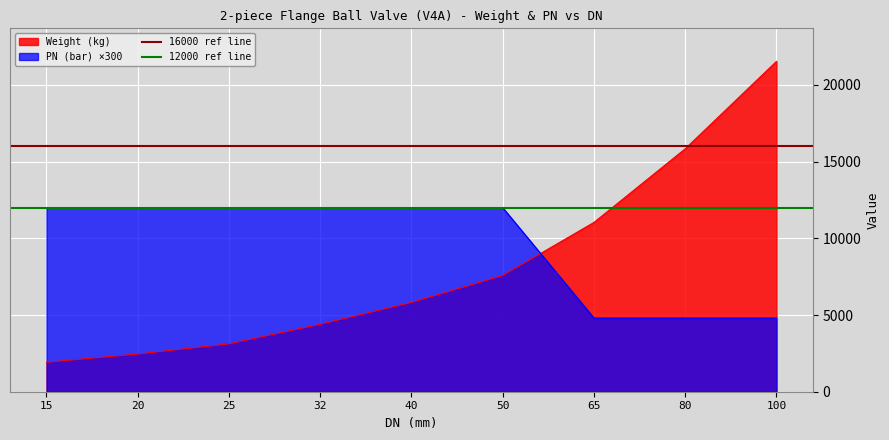

Is it true that 12000 ref line equals 6390 at 20?

False